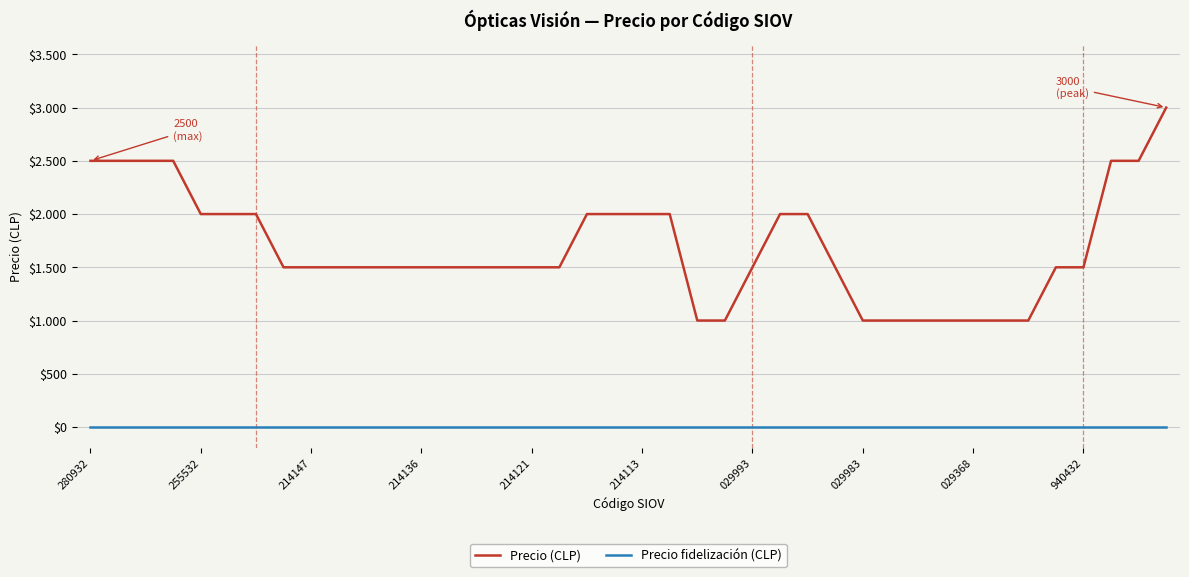

What are all the series names shown in the legend?

Precio (CLP), Precio fidelización (CLP)